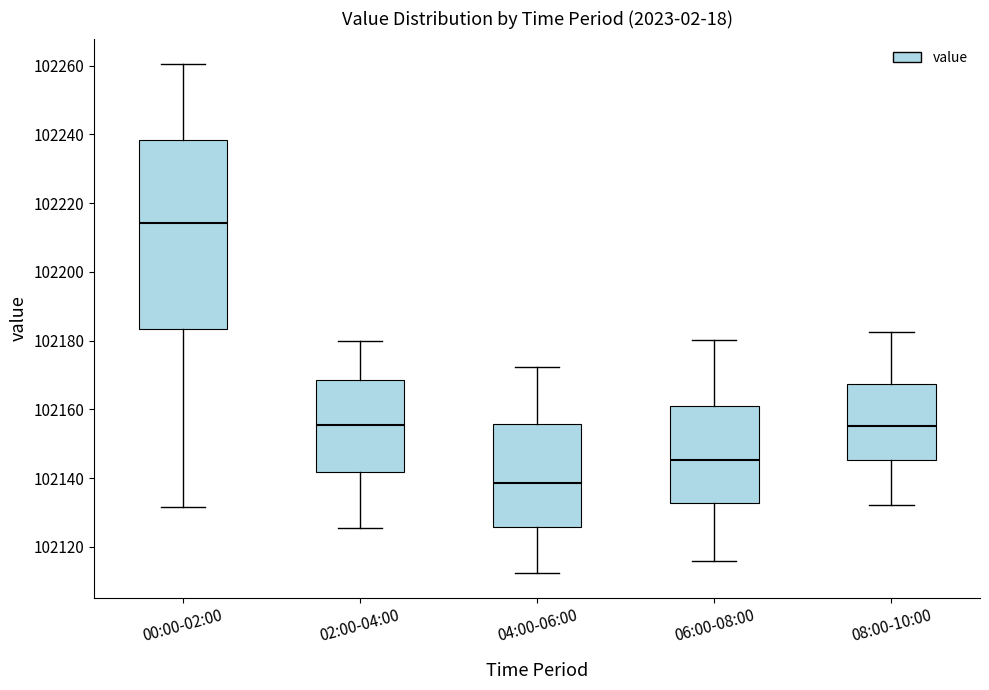

Which box has the lowest median line?

04:00-06:00